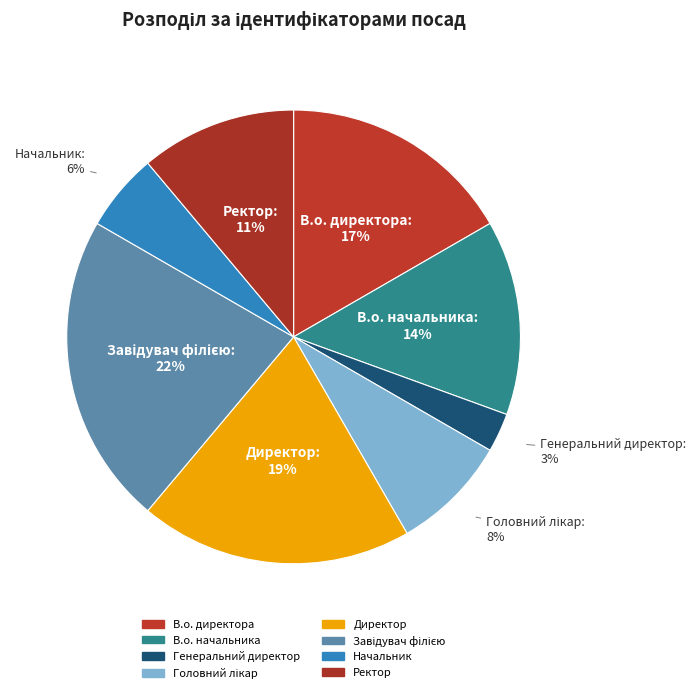

Combined, do Директор and В.о. директора account for over 50%?

No